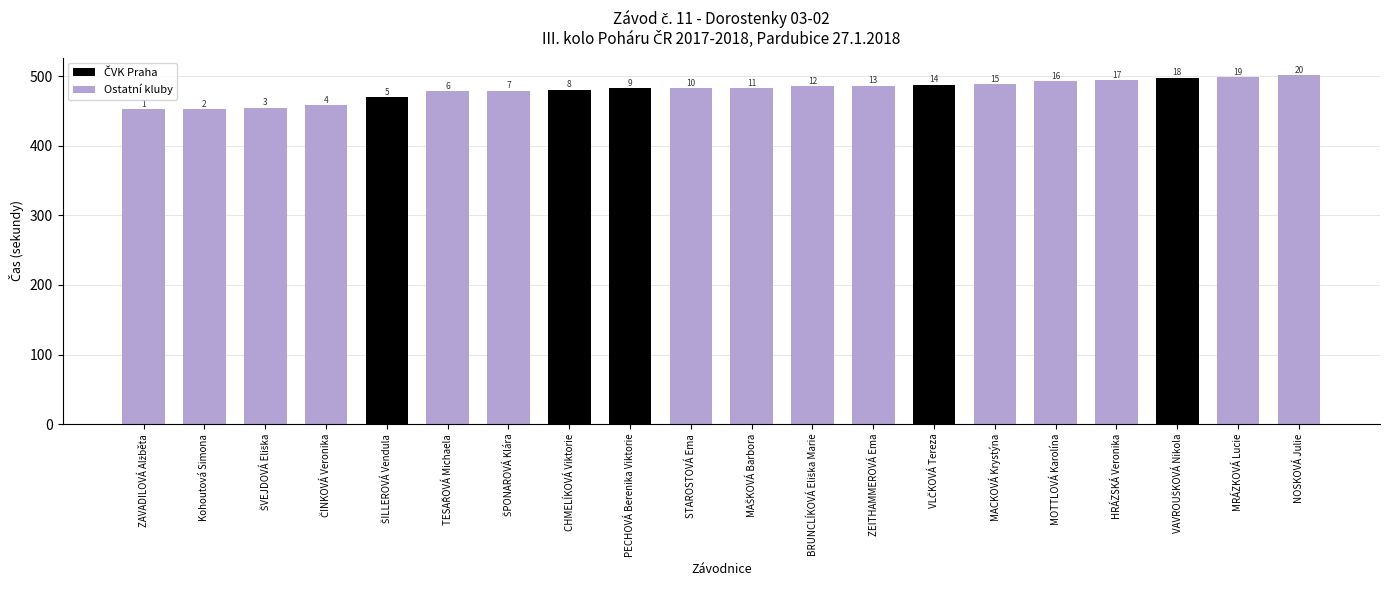

Where does the data first go above 483?

MAŠKOVÁ Barbora